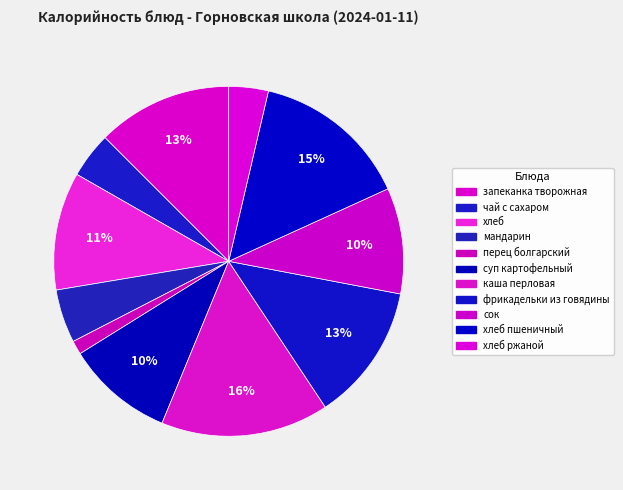

To the nearest percent, what is the difference between the largest and smallest slice percentages?

14%